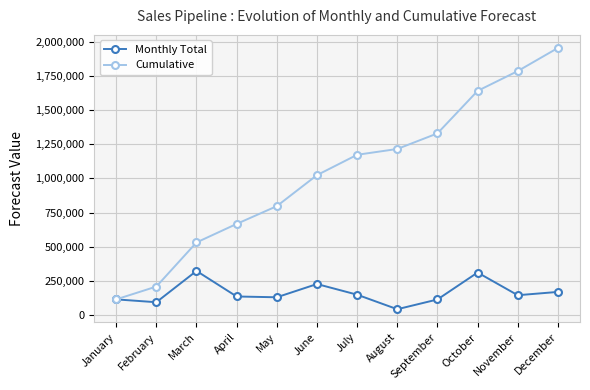

Is it true that Monthly Total equals 55267 at April?

False